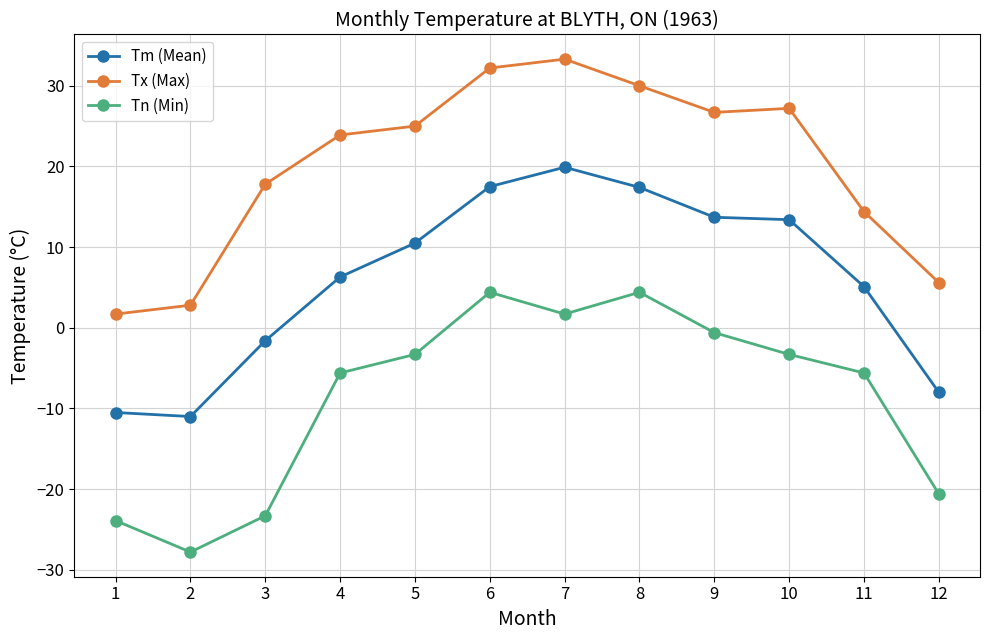

Which series has the largest total across all categories?

Tx (Max)